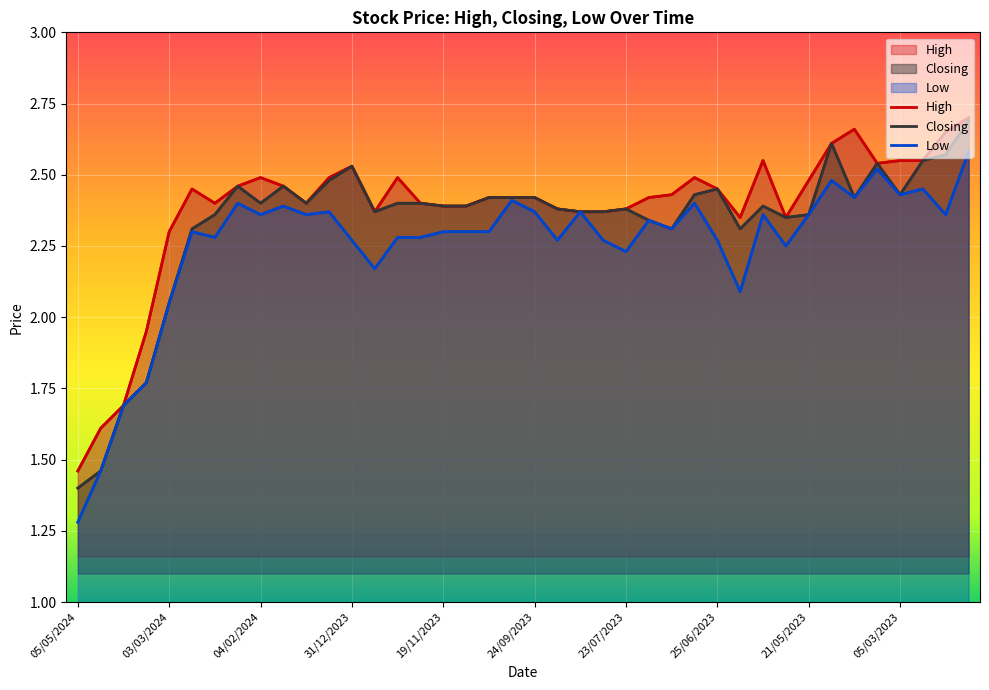

Rank the series at 11/06/2023 from lowest to highest value.

Low, Closing, High